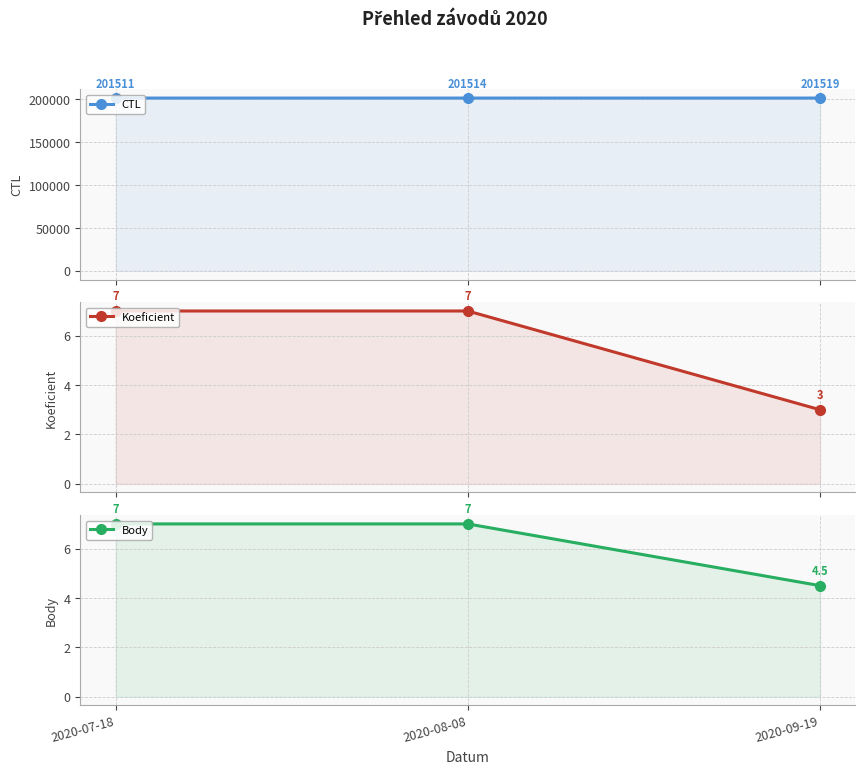

What position from the left is 2020-08-08?

2